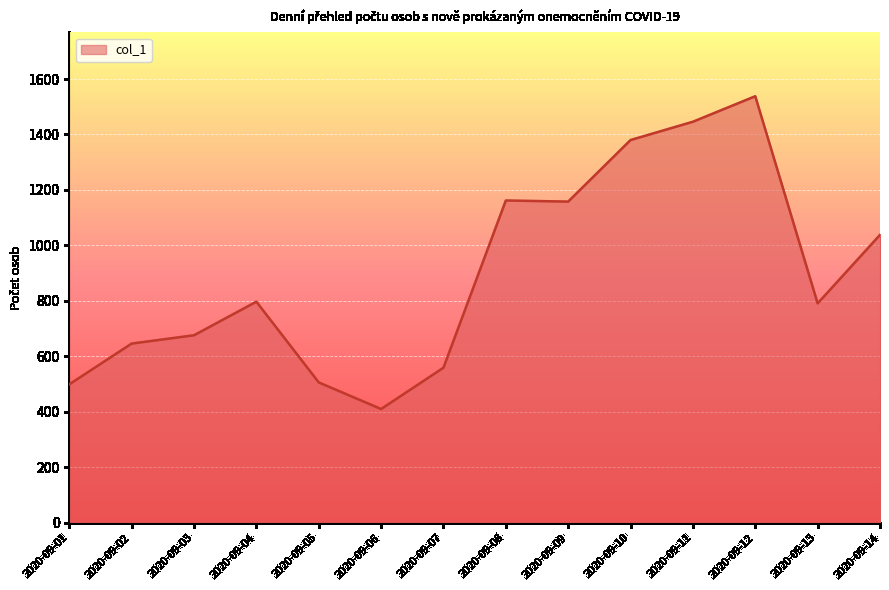

What is the approximate value at 2020-09-04, to the nearest 100?

800